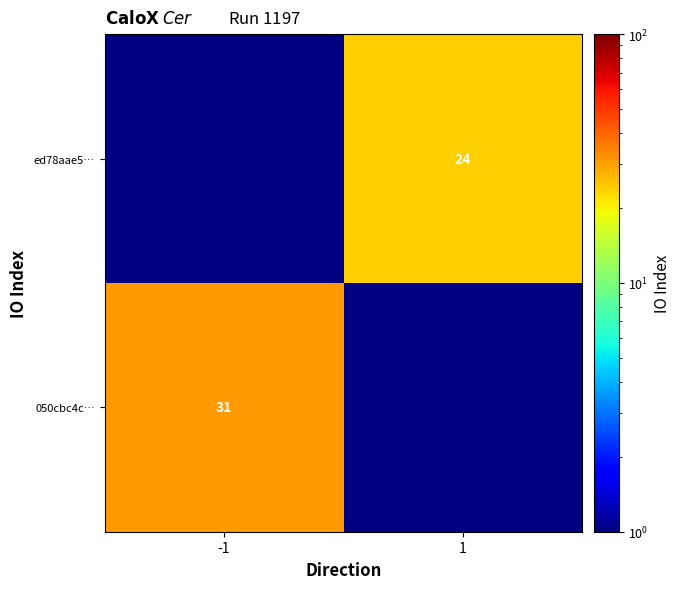

The ed78aae5… series shows 36 at 1. True or false?

False